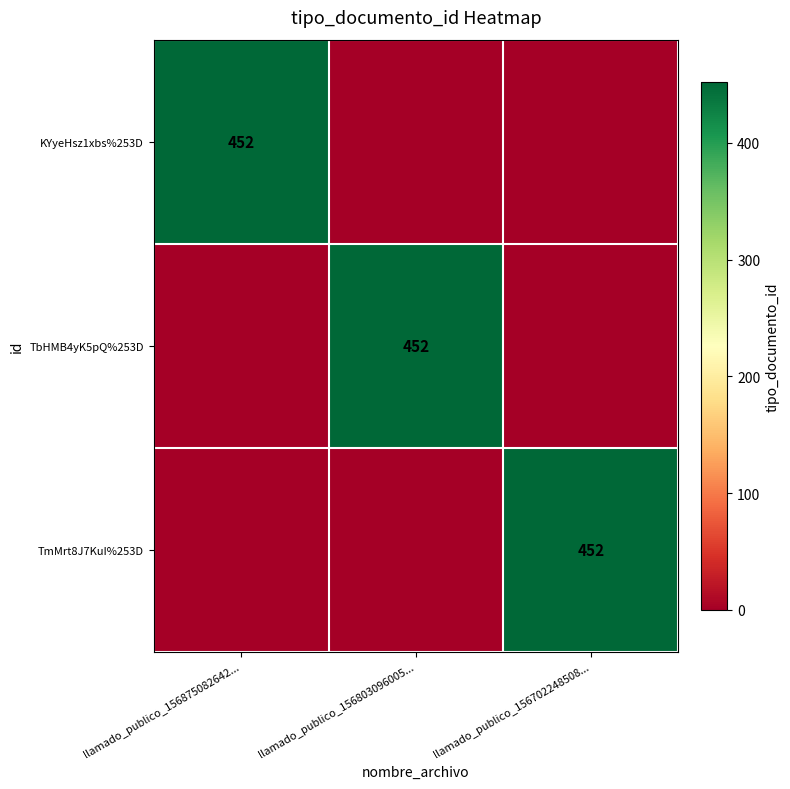

What is the spread (max minus min) of values at llamado_publico_156875082642...?

452